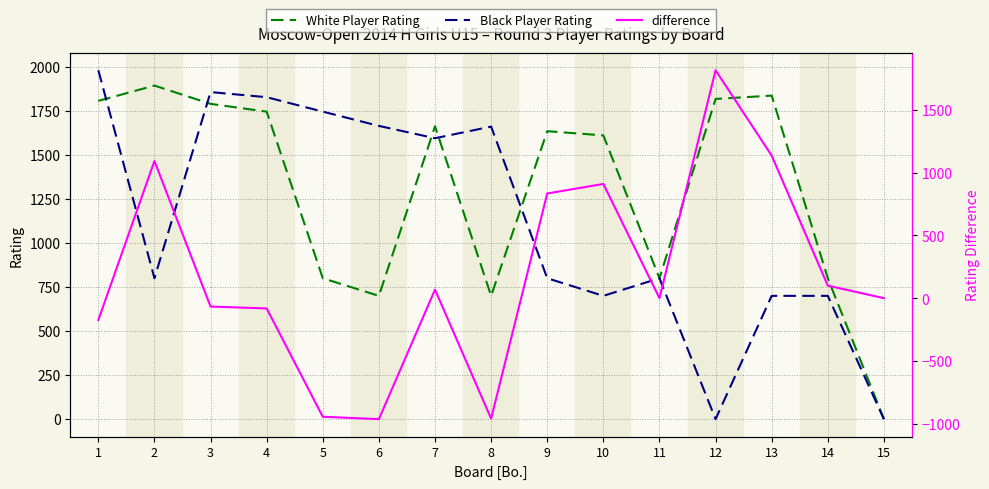

What is the difference between the maximum and minimum values in the difference series?

2783